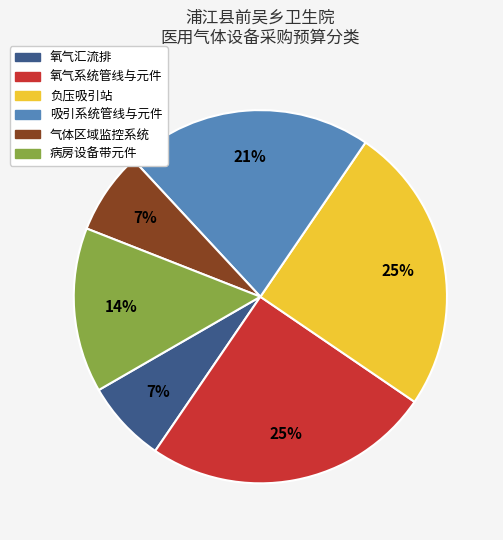

Is 气体区域监控系统 the majority of the pie?

No